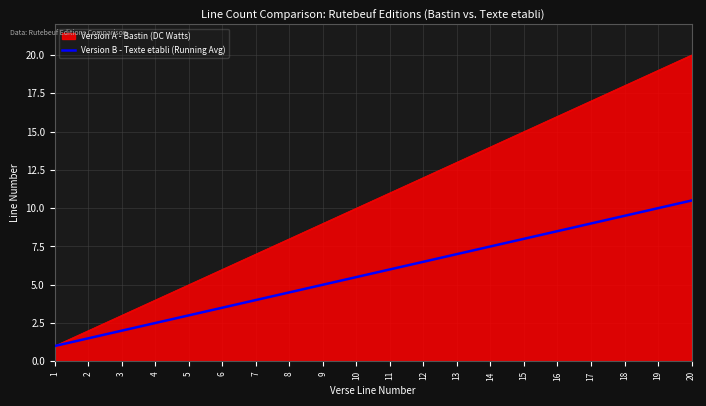

Does the chart have visible grid lines?

Yes